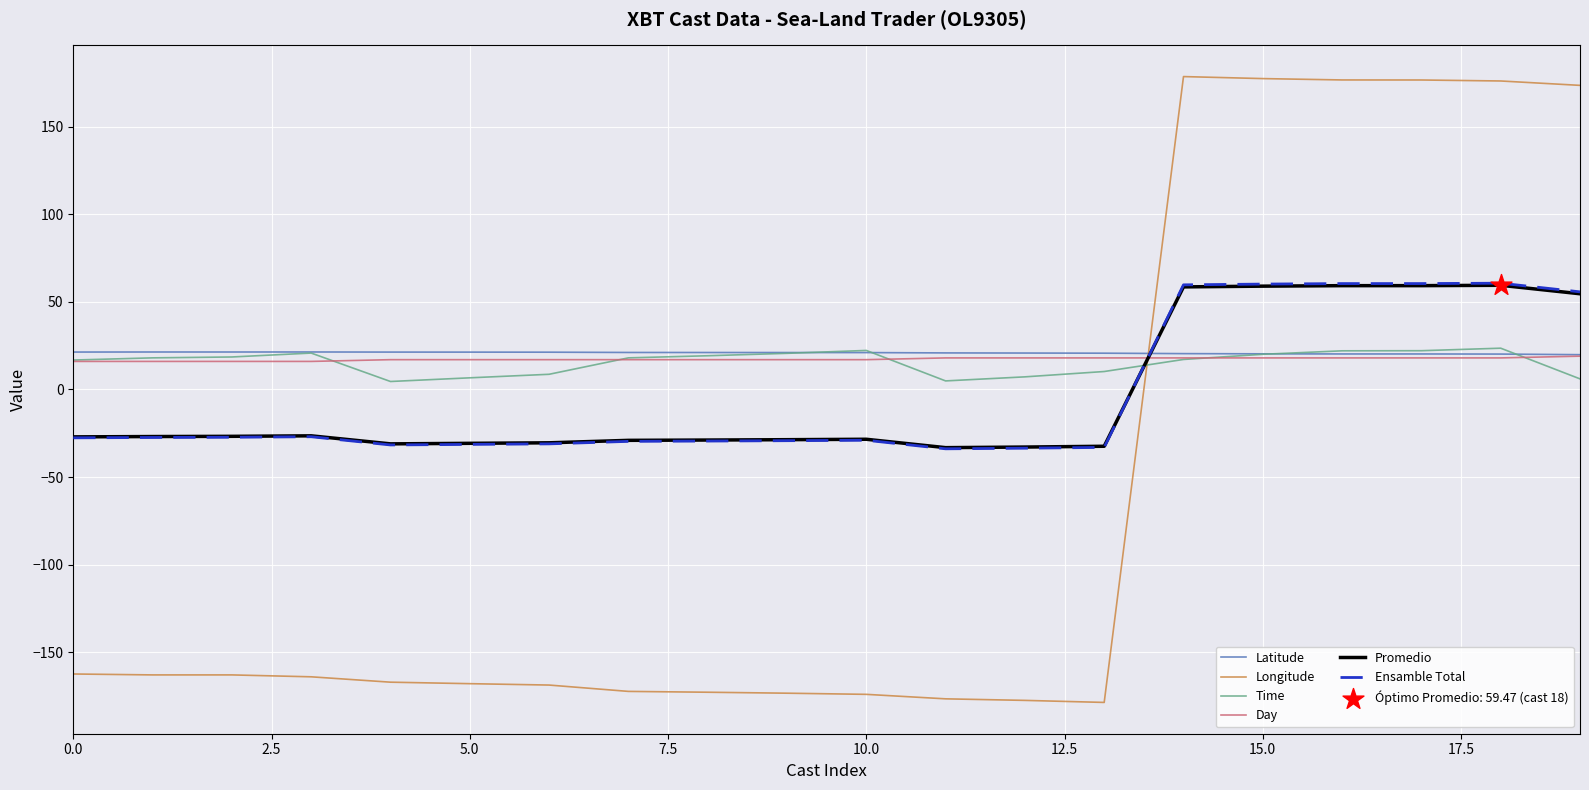

Which series has the widest spread of values?

Longitude